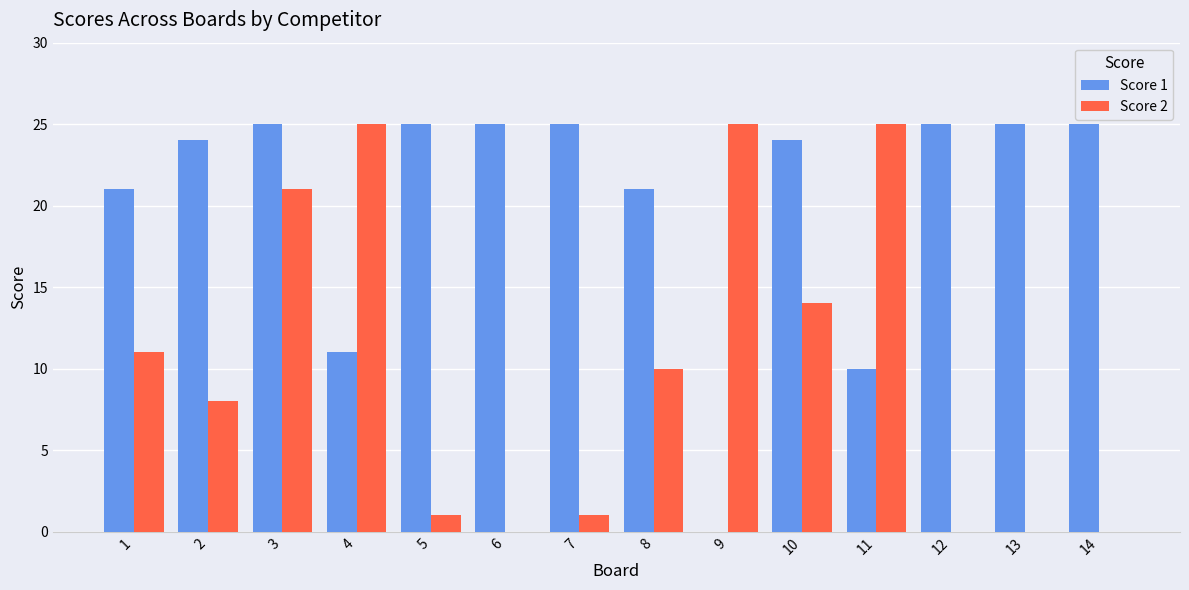

Reading left to right, list all the values displayed in this chart.

Score 1: 1=21	2=24	3=25	4=11	5=25	6=25	7=25	8=21	9=0	10=24	11=10	12=25	13=25	14=25
Score 2: 1=11	2=8	3=21	4=25	5=1	6=0	7=1	8=10	9=25	10=14	11=25	12=0	13=0	14=0